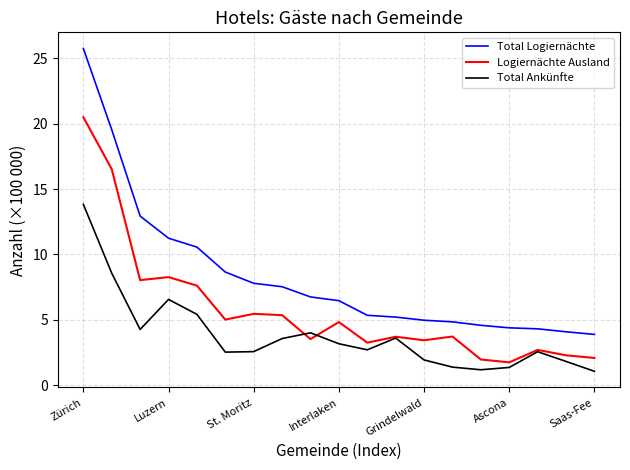

What is the minimum value for Logiernächte Ausland?

1.8